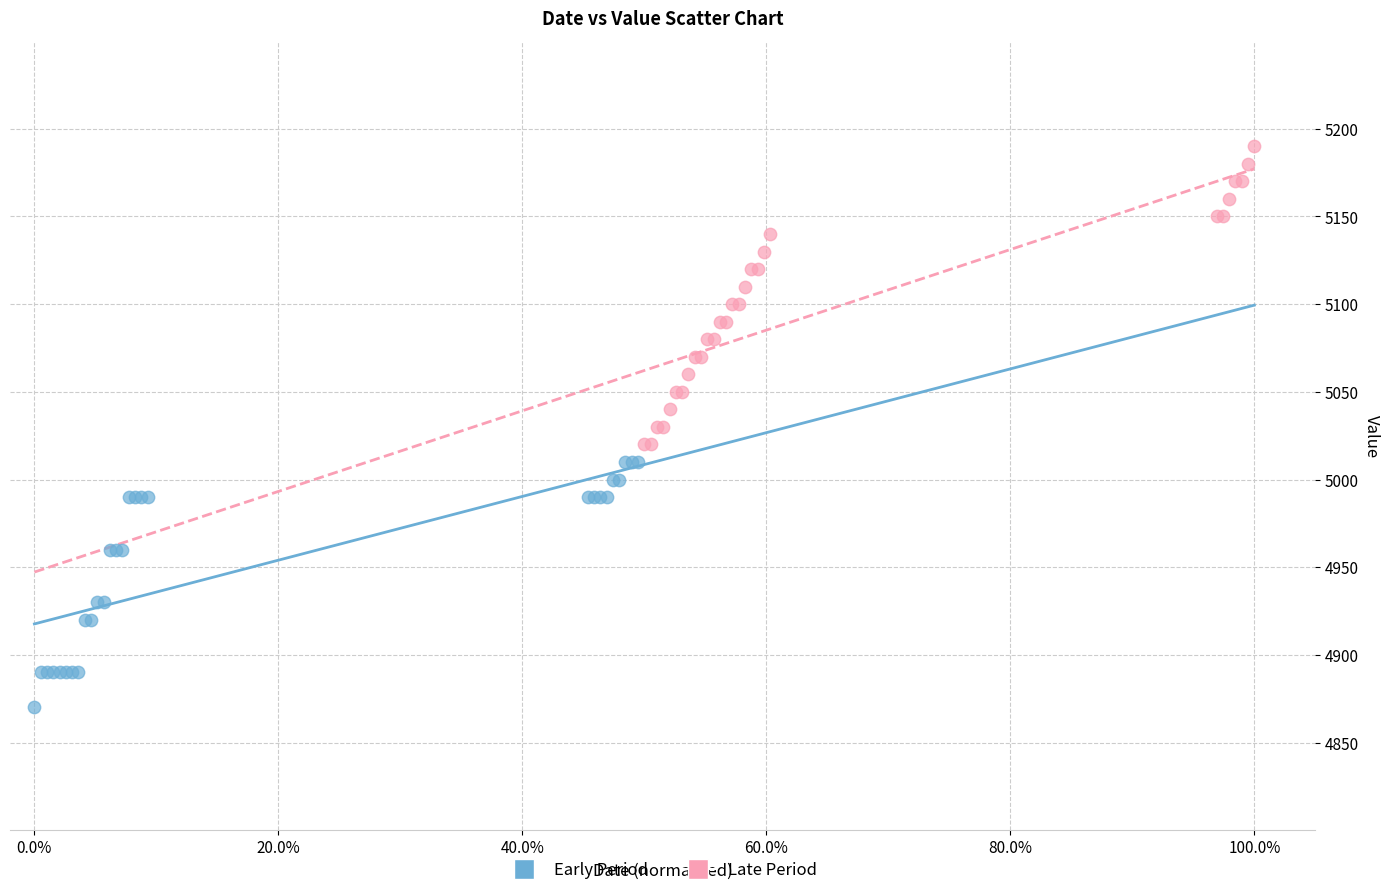

Which series reaches the minimum Y coordinate?

Early Period